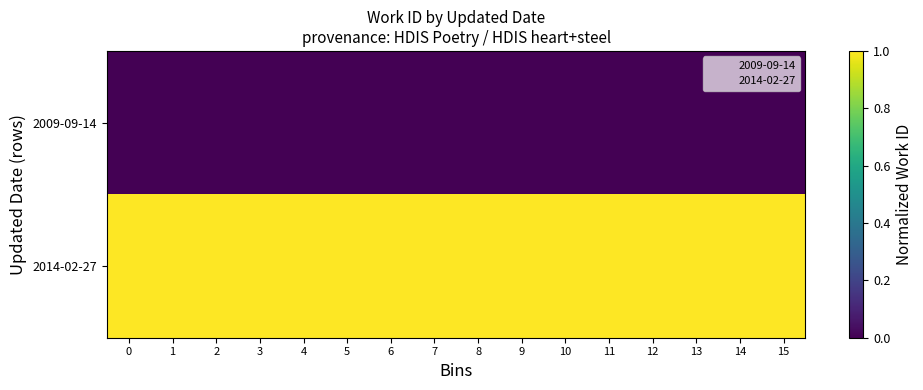

What is the difference between the highest and lowest values at 14?

1